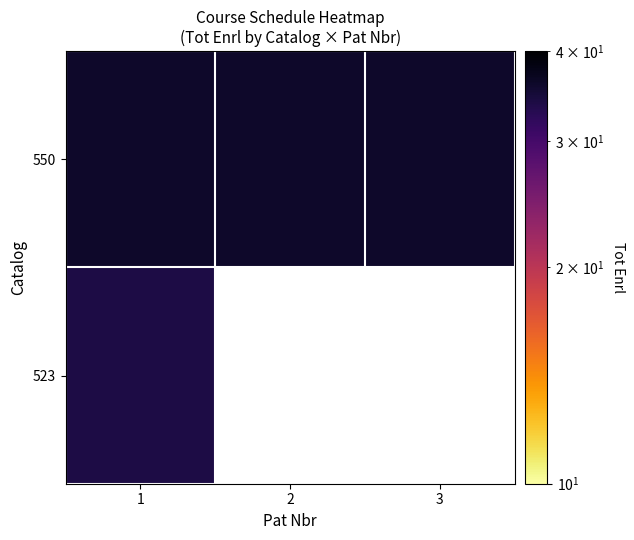

At which category is the sum across all series the highest?

1